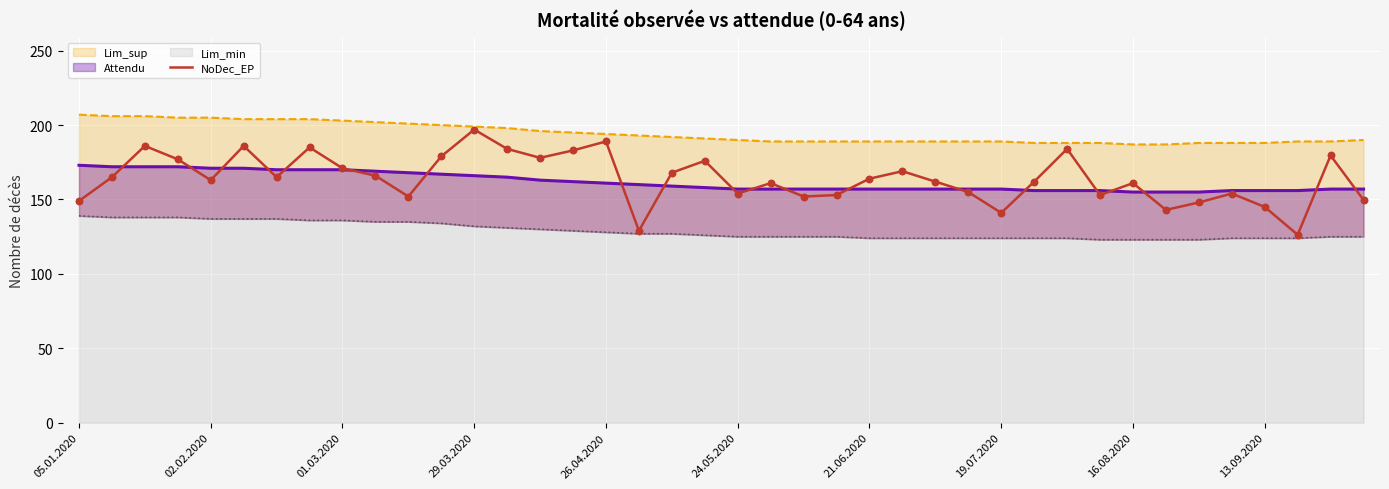

Between 37 and 29, which is larger?

29